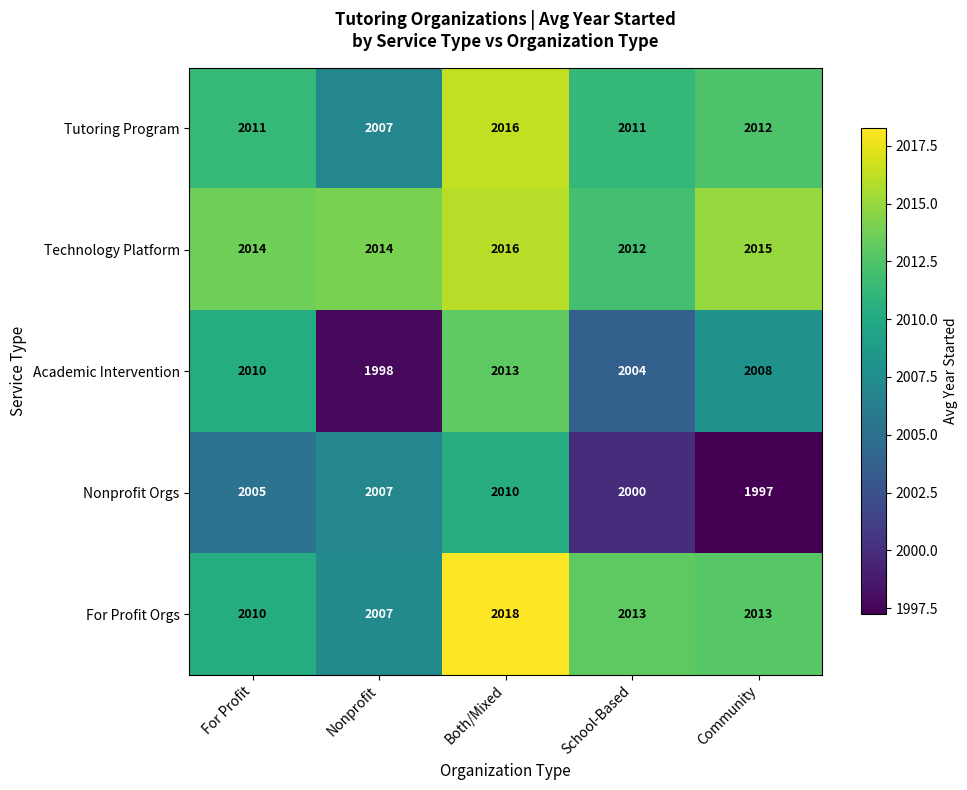

At which label does Academic Intervention reach its minimum?

Nonprofit